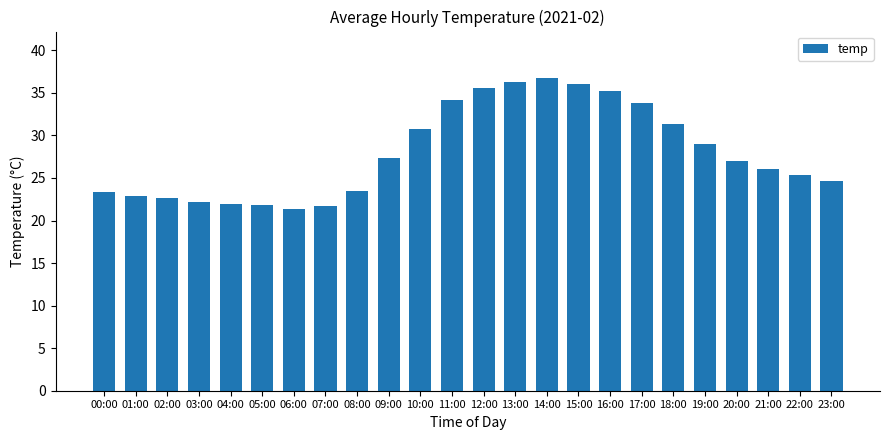

How many data points does each series have?

24